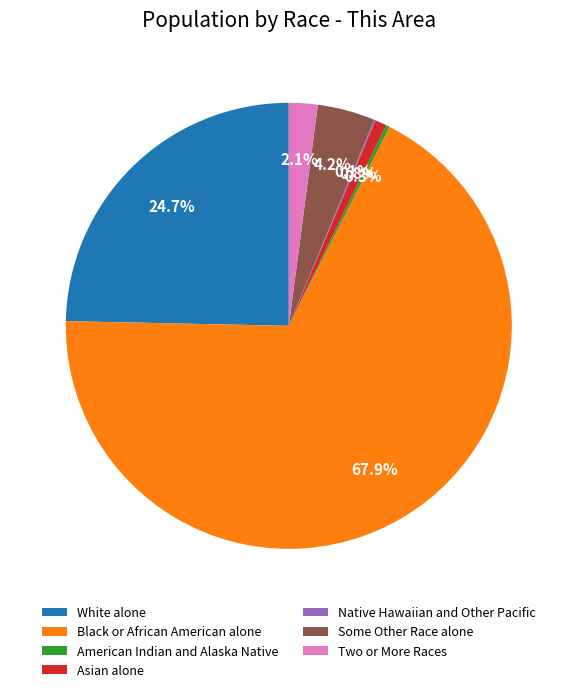

True or false: Some Other Race alone accounts for 12% of the total.

False